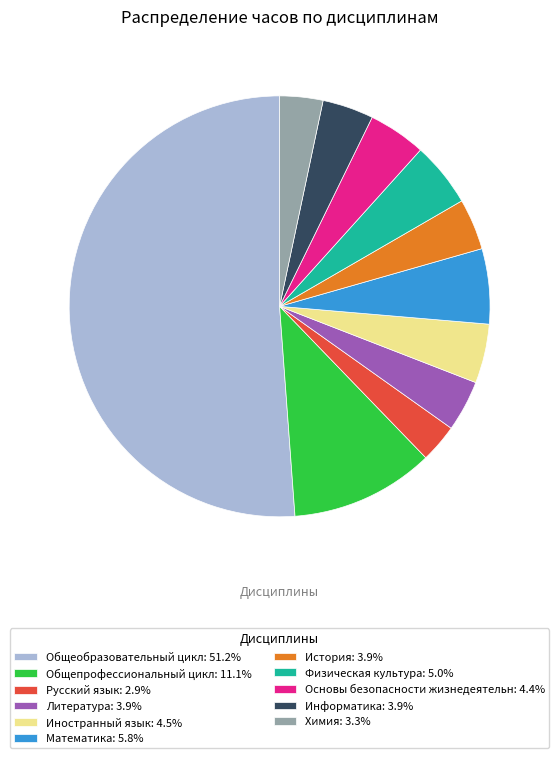

Is the sum of Русский язык: 2.9% and Иностранный язык: 4.5% greater than half?

No